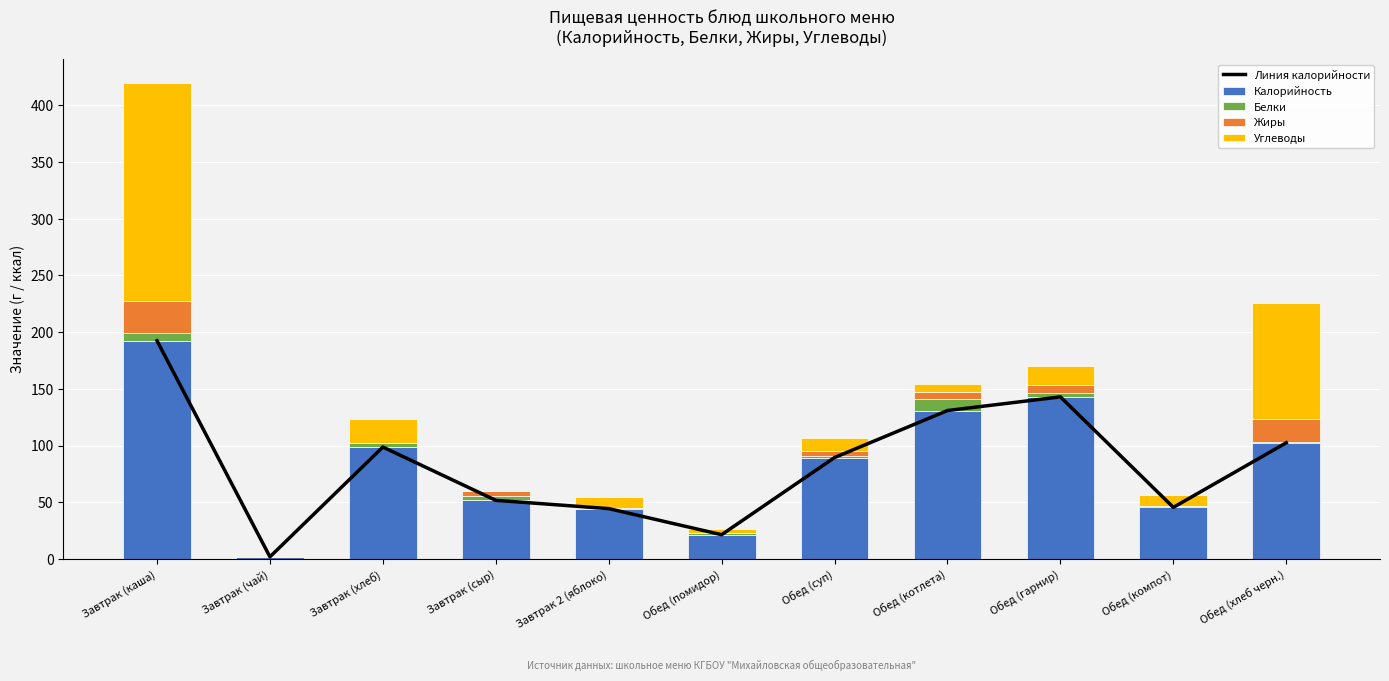

At which label is Калорийность closest to 97?

Завтрак (хлеб)